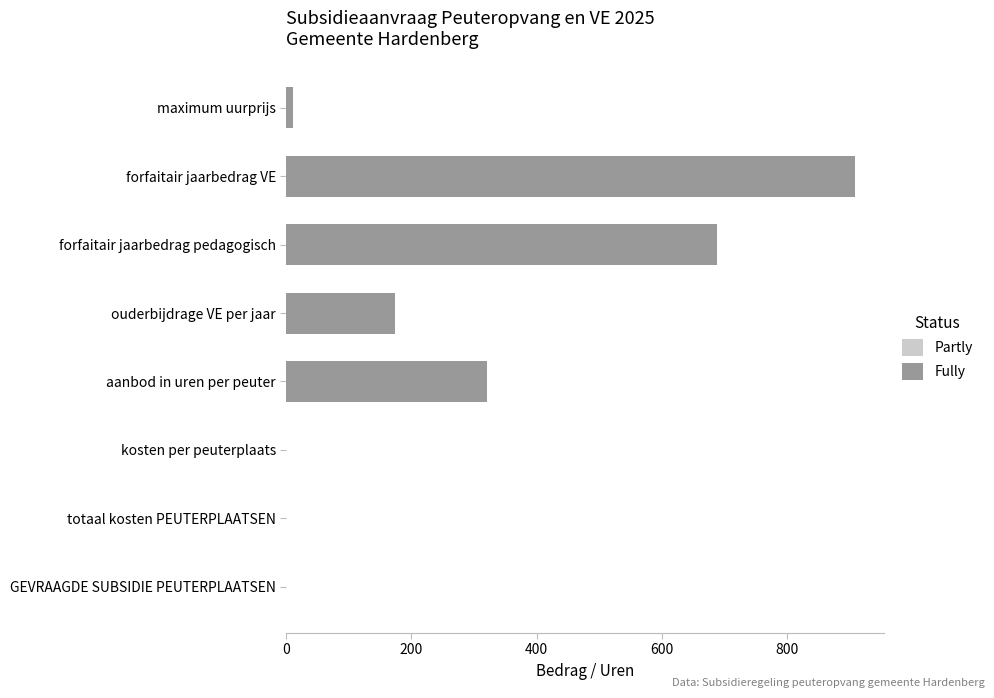

Approximately how many times larger is the value at forfaitair jaarbedrag VE compared to ouderbijdrage VE per jaar?

5.2